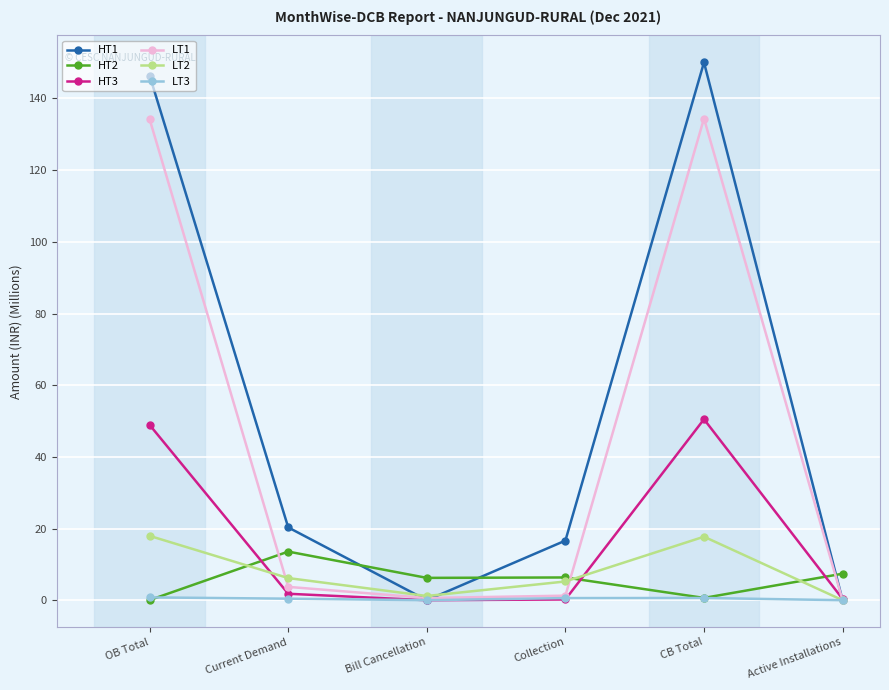

What is the spread (max minus min) of values at OB Total?

146.4